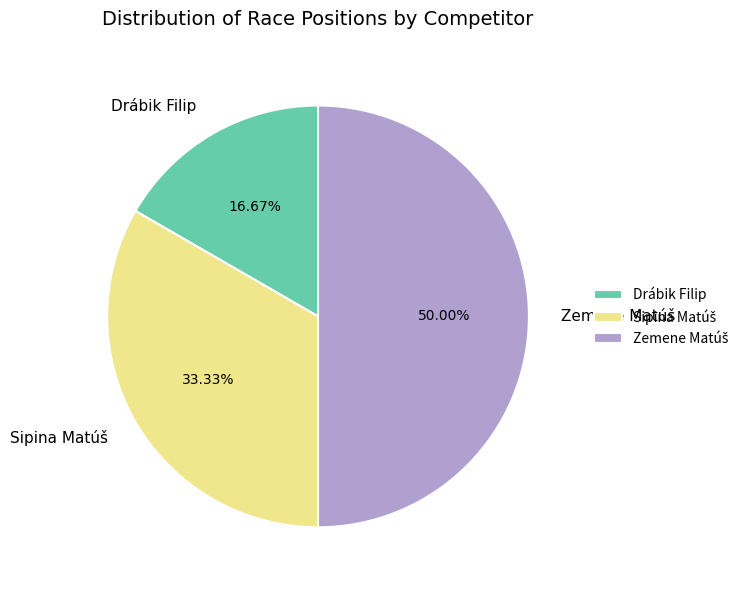

How many segments does this pie chart have?

3